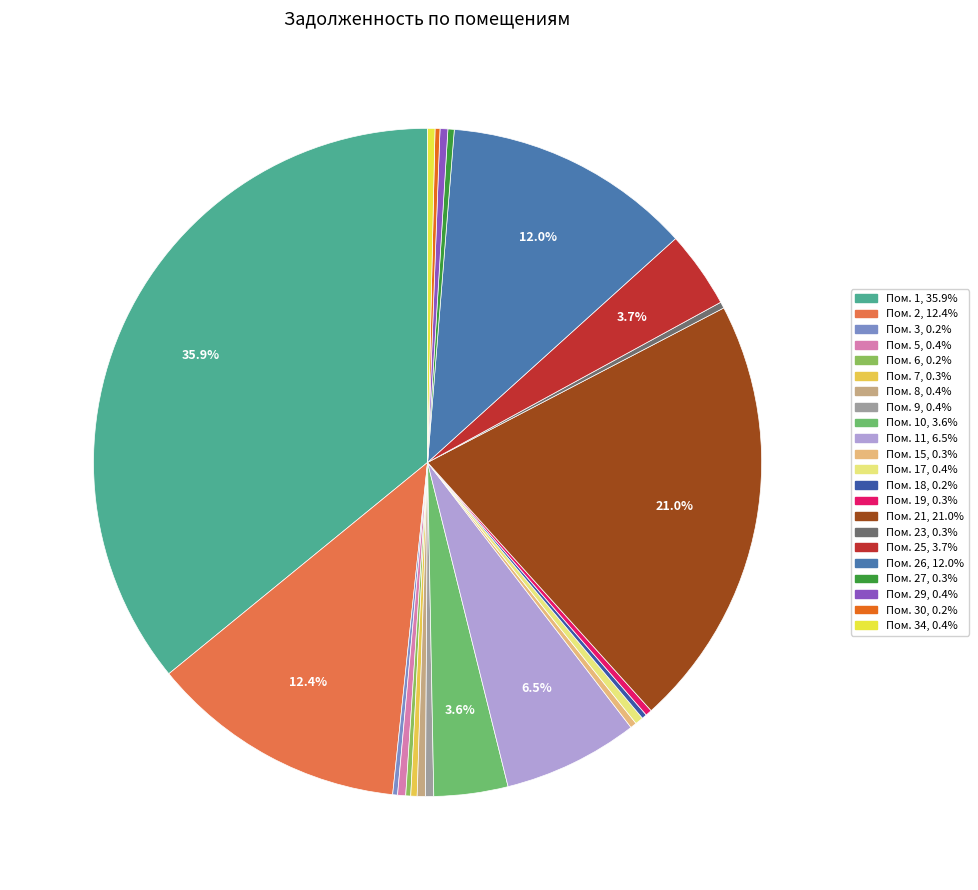

Which slice is the largest?

1